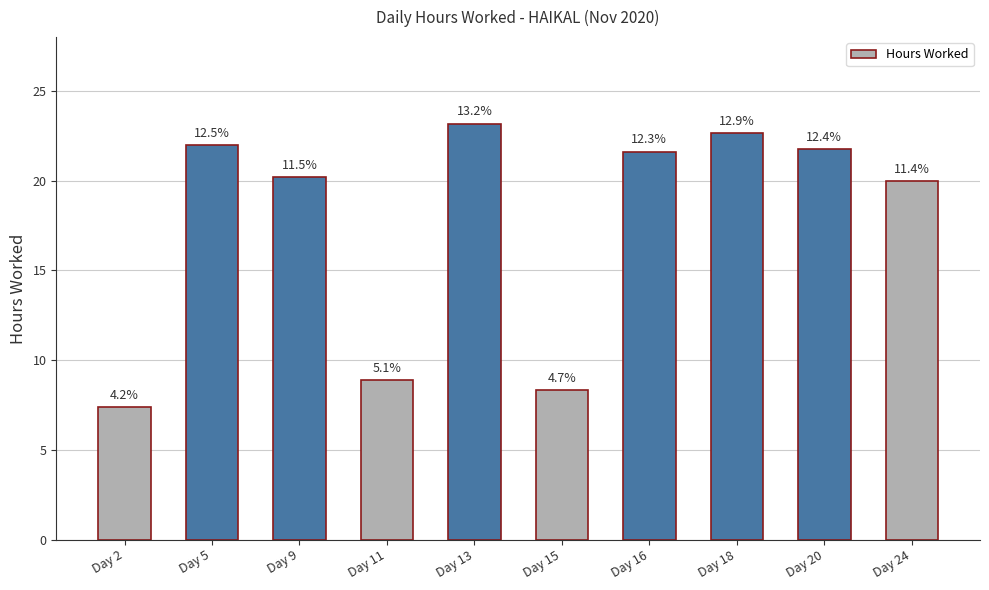

How many bars are there in total?

10